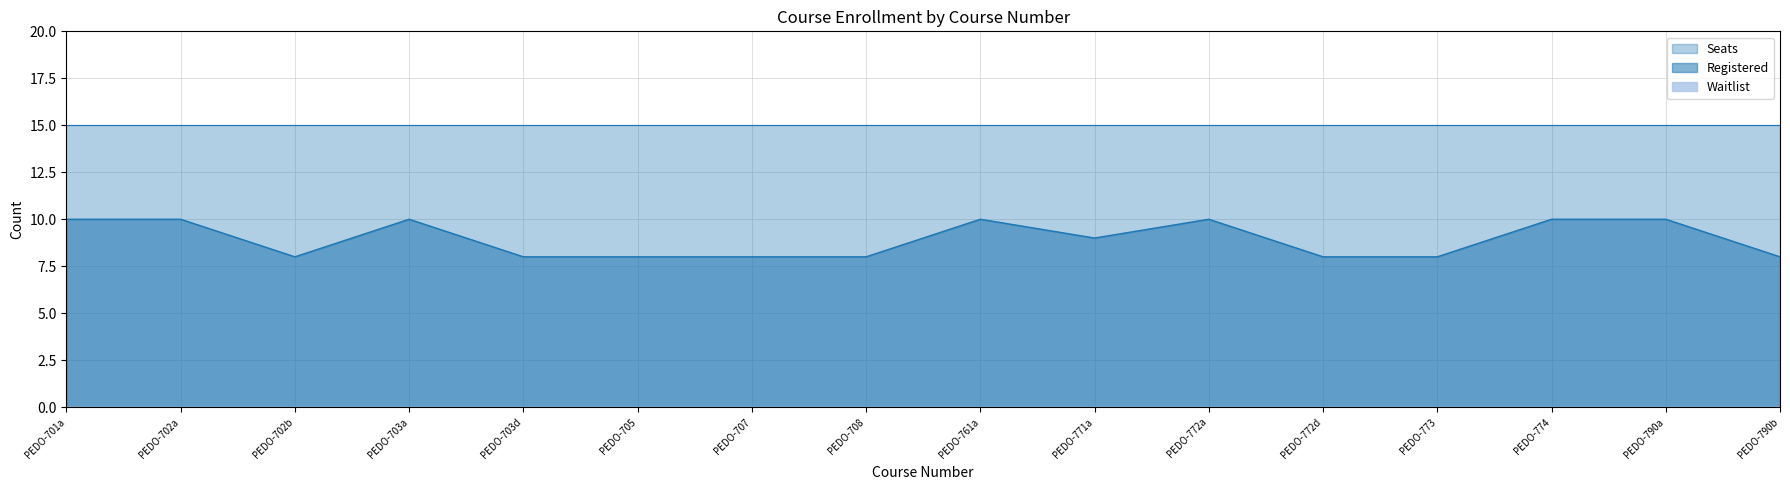

Reading left to right, extract all data points from this chart.

Registered: 10	10	8	10	8	8	8	8	10	9	10	8	8	10	10	8
Seats: 15	15	15	15	15	15	15	15	15	15	15	15	15	15	15	15
Waitlist: 0	0	0	0	0	0	0	0	0	0	0	0	0	0	0	0